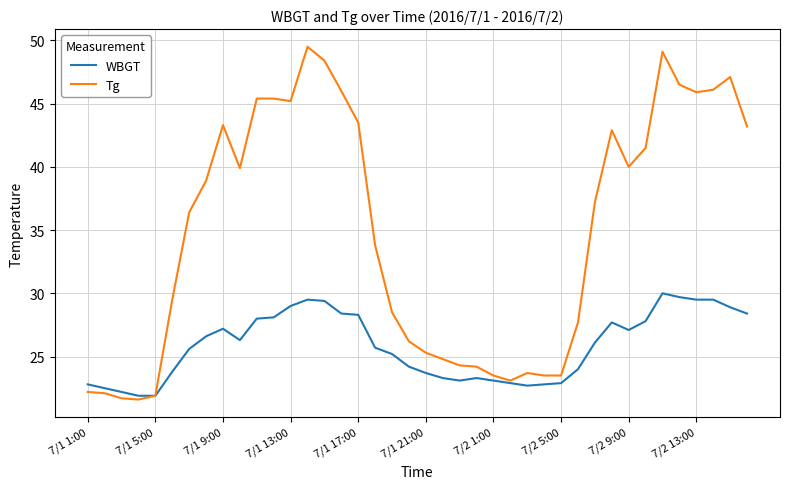

Which series has the largest total across all categories?

Tg